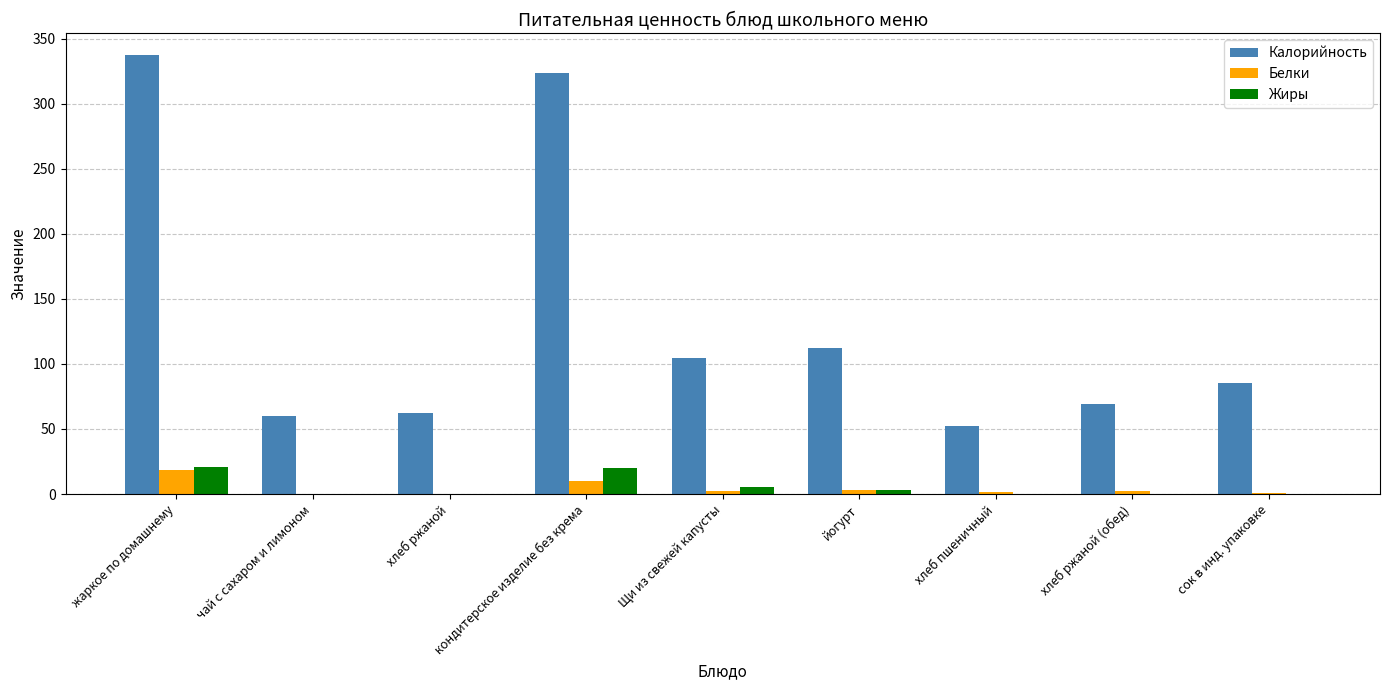

What is the total value across all series at жаркое по домашнему?

376.4